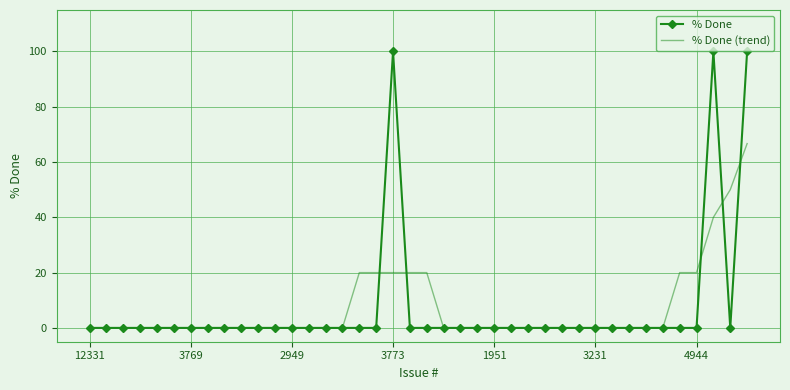

What is the maximum value shown in the chart?

100.0